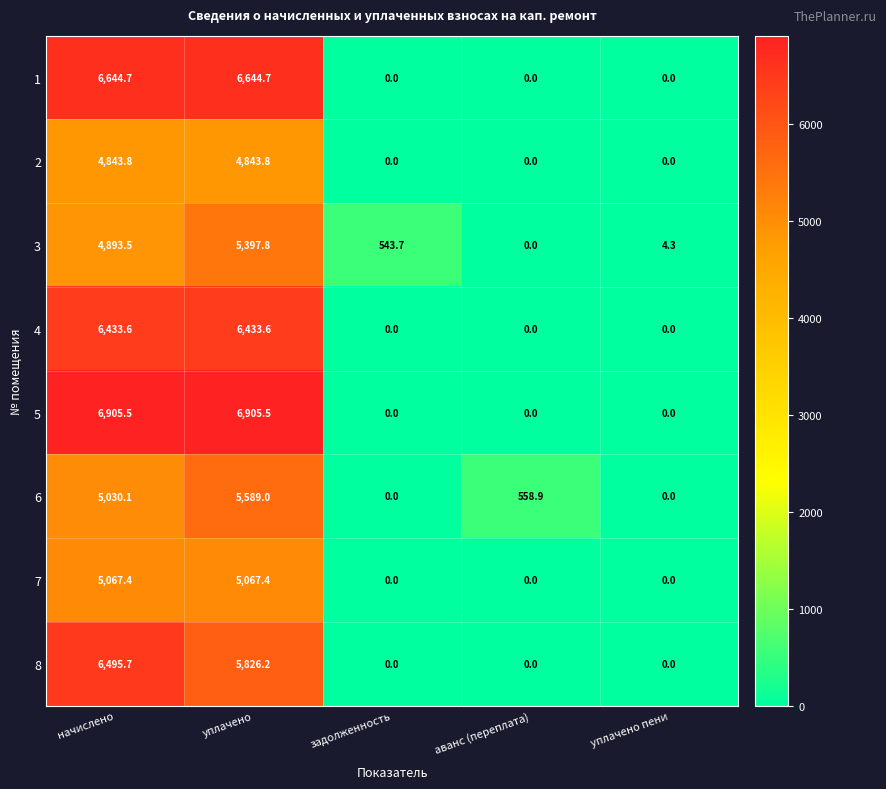

How many values in the 5 series exceed 0?

2